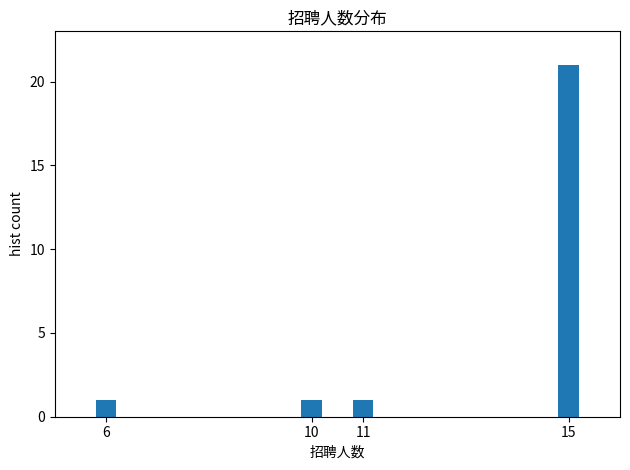

Reading left to right, transcribe all the data shown in this chart.

6=1	10=1	11=1	15=21